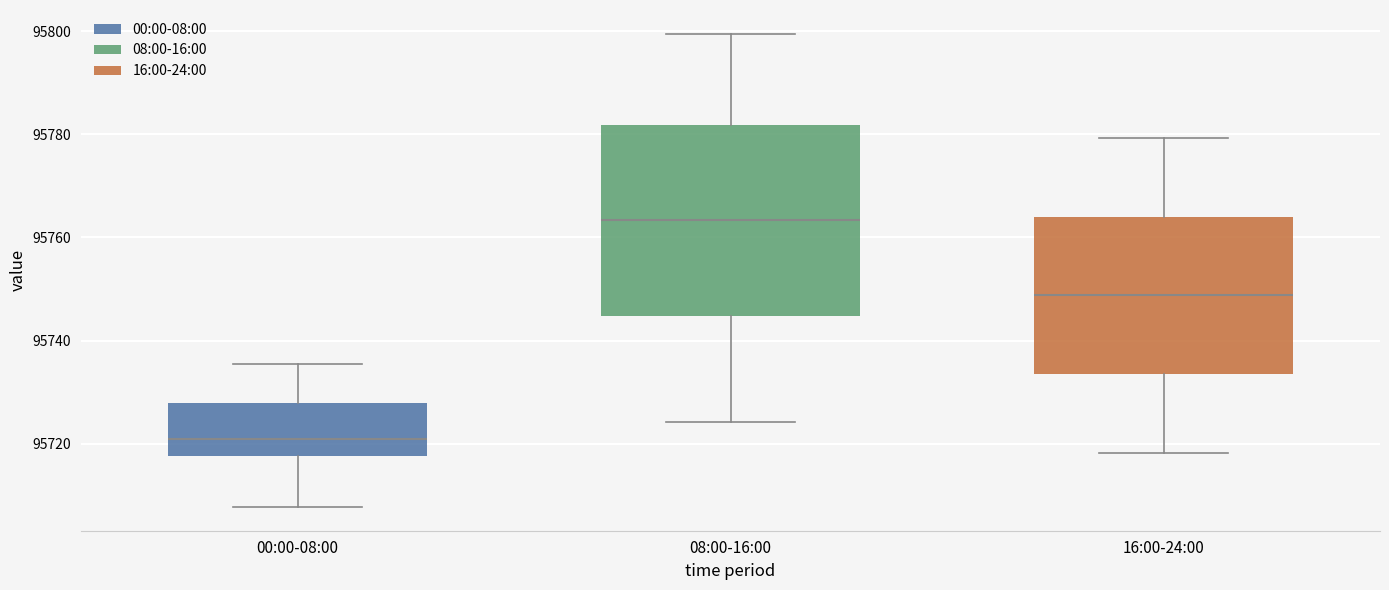

Which box is the tallest, from its lower edge to its upper edge?

08:00-16:00